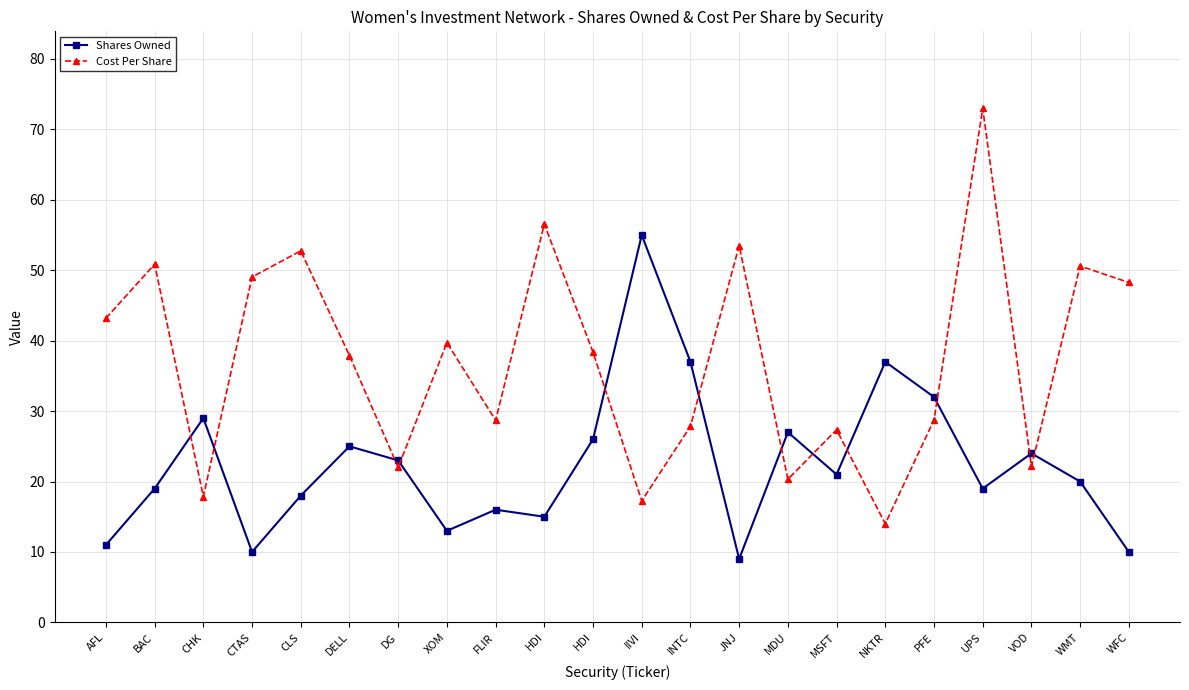

At which label is Cost Per Share closest to 43?

AFL